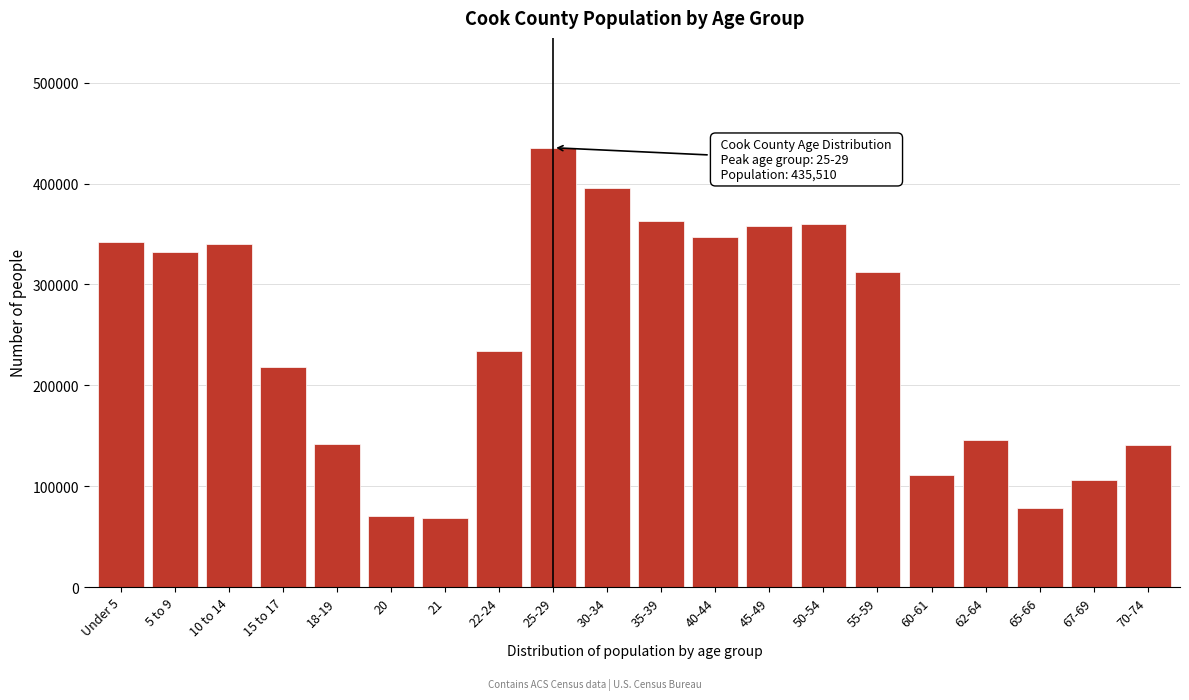

The value at 40-44 is 347380. True or false?

True